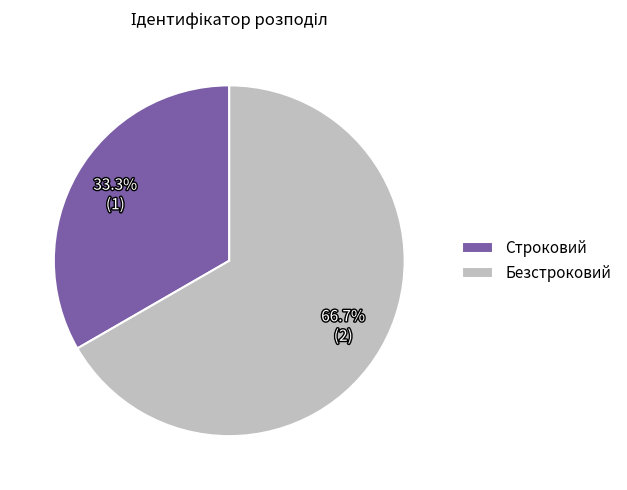

To the nearest percent, what is the difference between the largest and smallest slice percentages?

33%